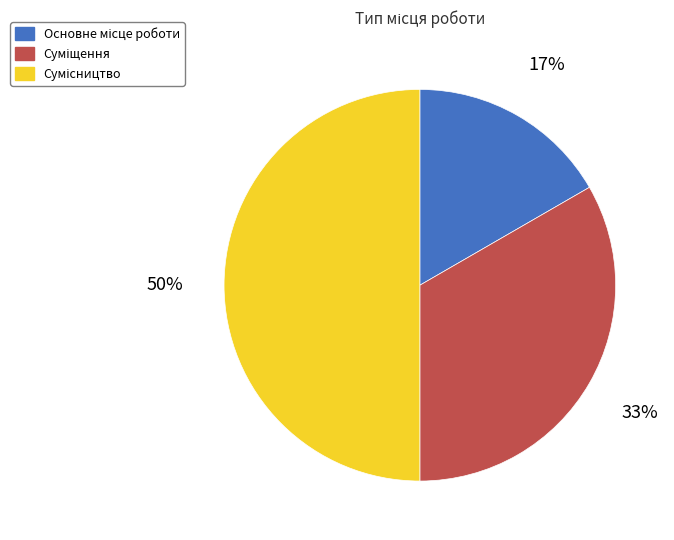

To the nearest percent, what is the difference between the largest and smallest slice percentages?

33%